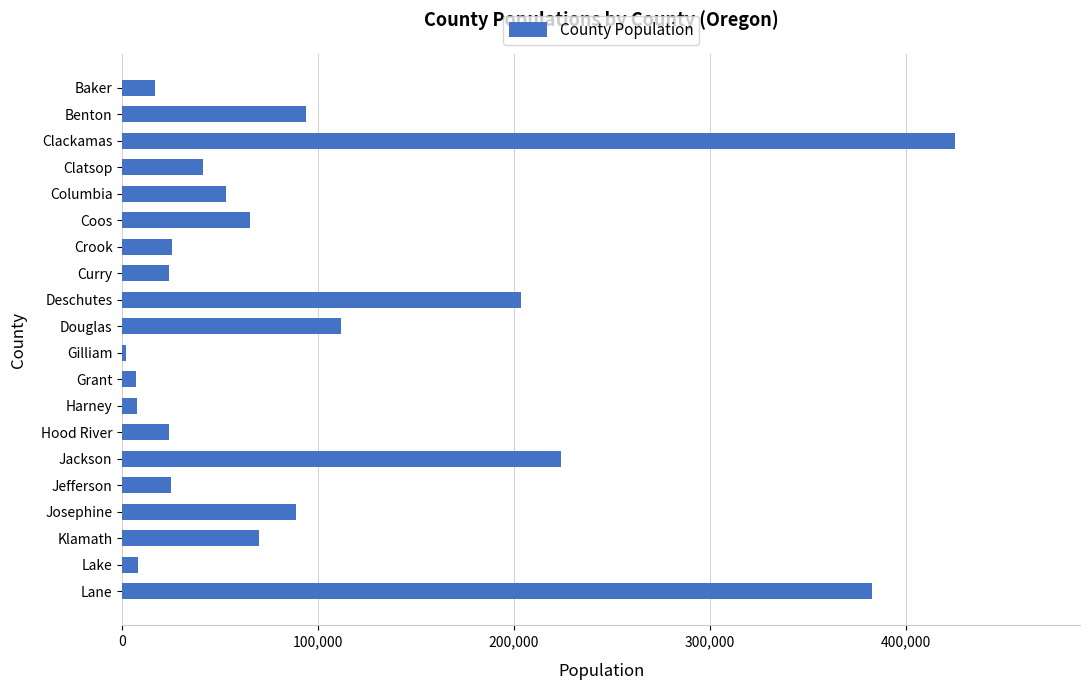

Between Lake and Deschutes, which is larger?

Deschutes